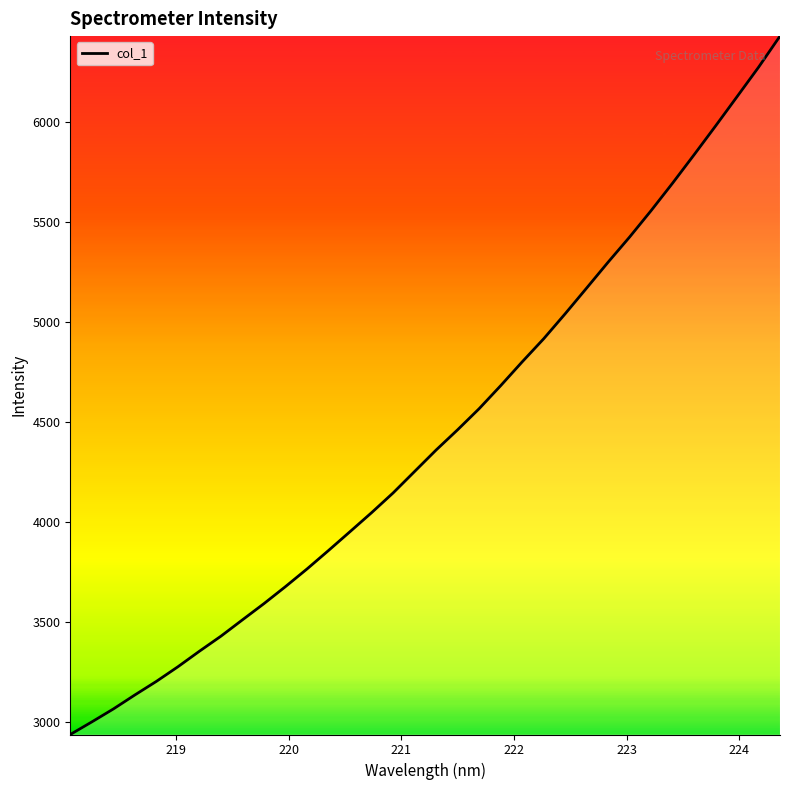

What is the maximum value shown in the chart?

6428.9